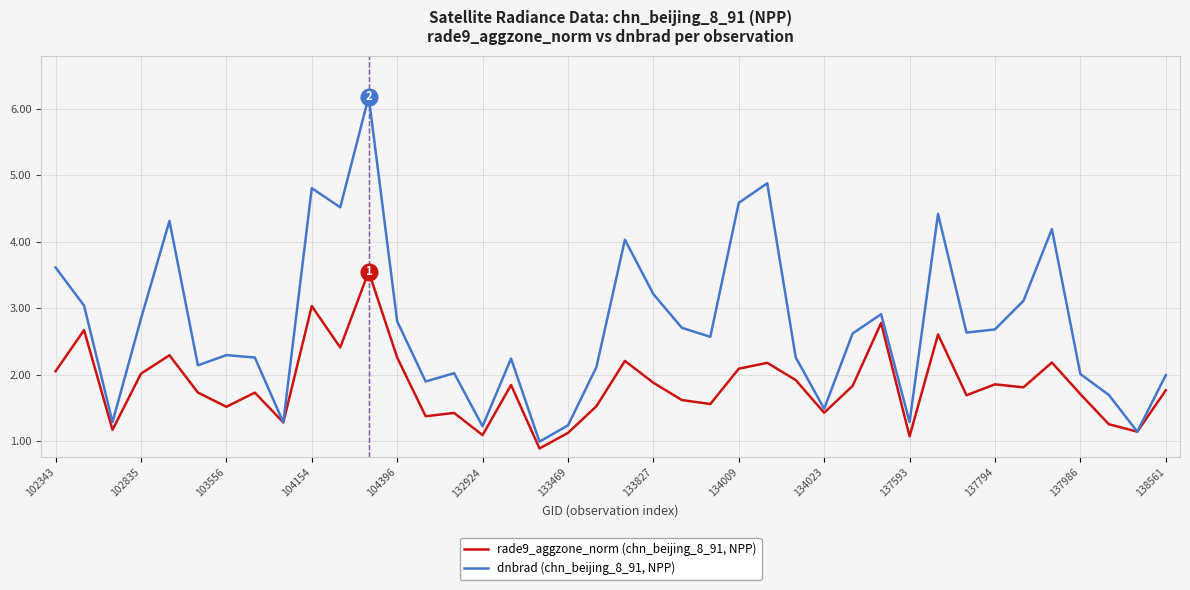

After their last crossing, which series has the higher values: dnbrad (chn_beijing_8_91, NPP) or rade9_aggzone_norm (chn_beijing_8_91, NPP)?

dnbrad (chn_beijing_8_91, NPP)